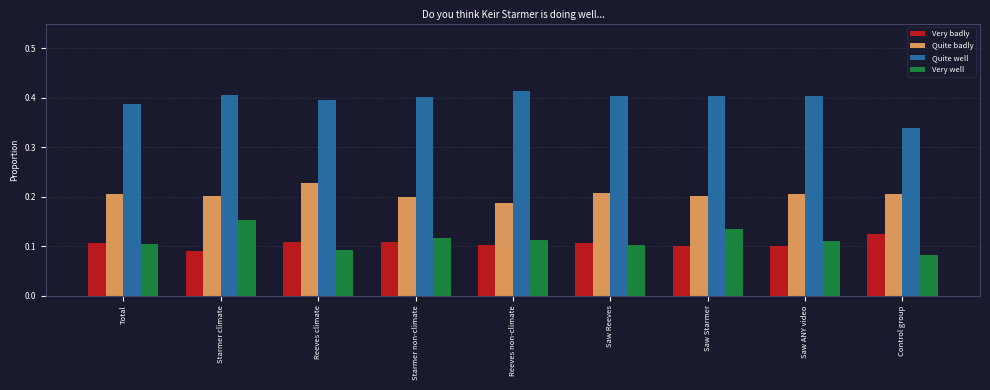

What is the sum of all Quite badly values?

1.8